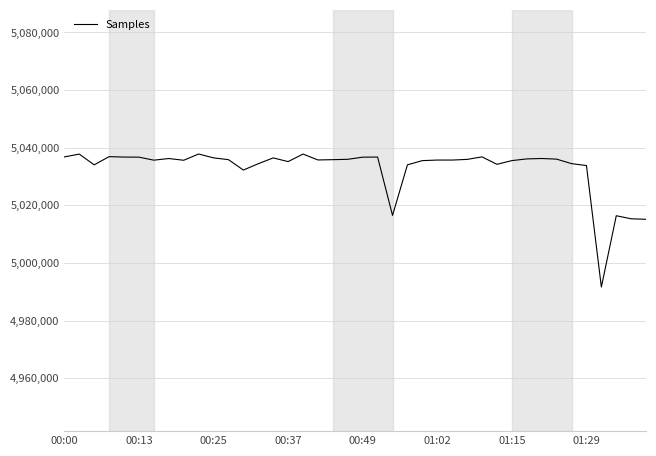

What is the difference between the maximum and minimum values?

46144